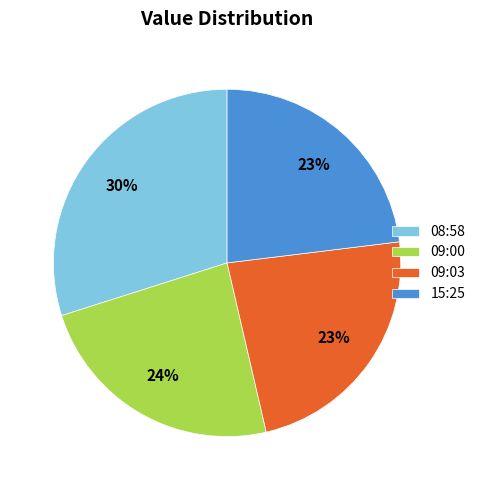

True or false: 08:58 accounts for 18% of the total.

False